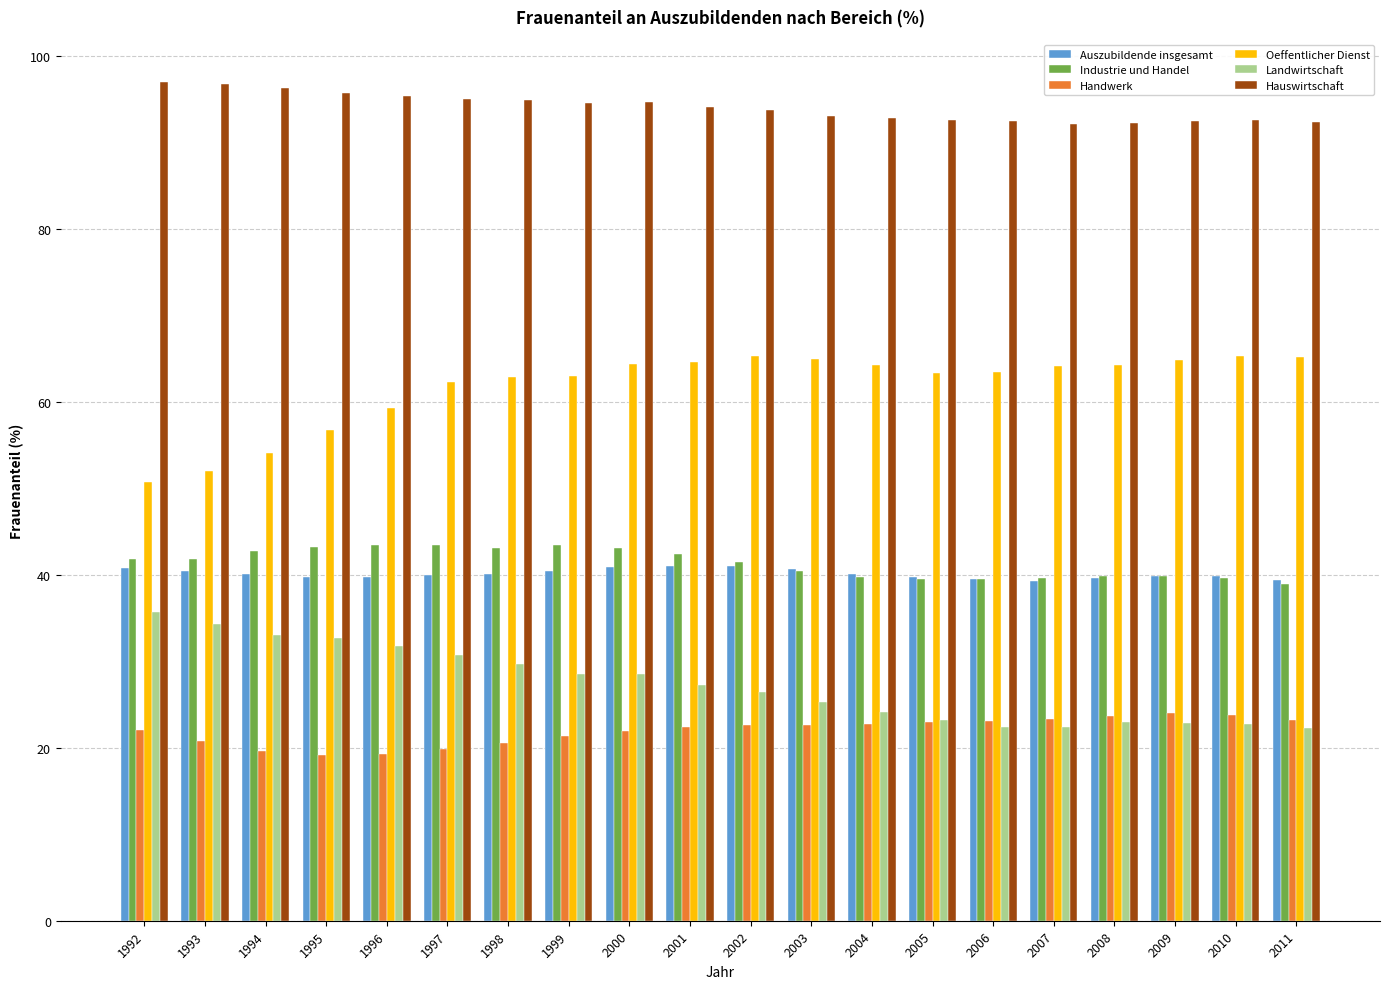

How many groups of bars are there?

20